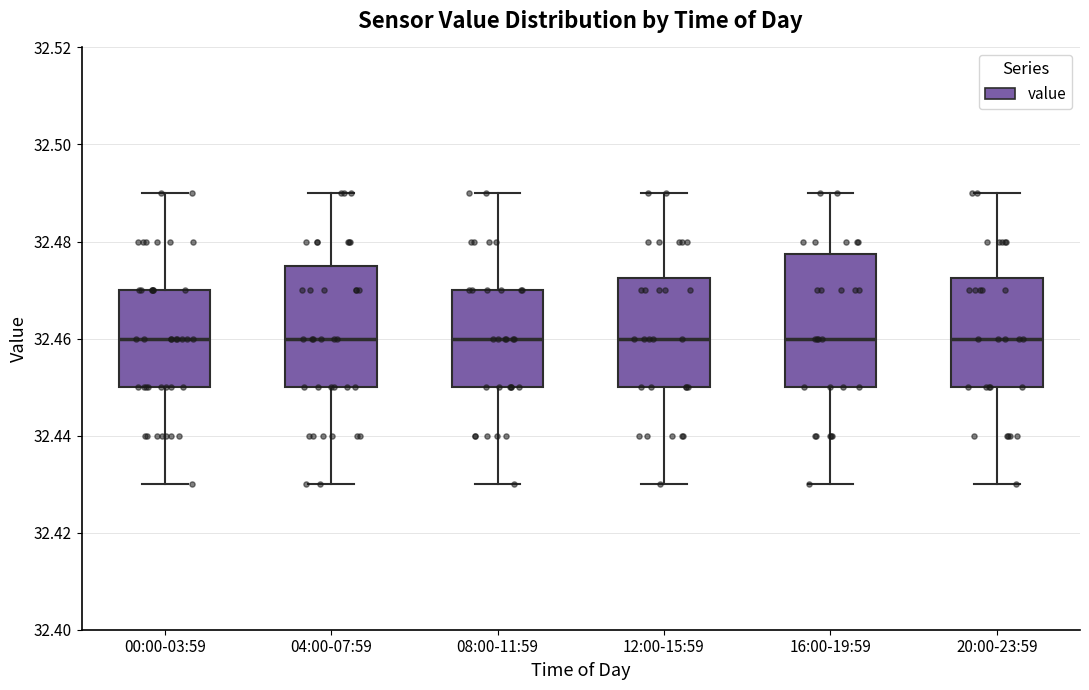

Reading left to right, transcribe this box plot: for each box, give where its median line is, the range the box spans, and where its two whiskers end, as read against the y-axis. The values are not printed on the chart, so give them approximately, as read against the axis.

00:00-03:59: median 32.460, box 32.450 to 32.470, whiskers 32.430 to 32.490
04:00-07:59: median 32.460, box 32.450 to 32.476, whiskers 32.430 to 32.490
08:00-11:59: median 32.460, box 32.450 to 32.470, whiskers 32.430 to 32.490
12:00-15:59: median 32.460, box 32.450 to 32.472, whiskers 32.430 to 32.490
16:00-19:59: median 32.460, box 32.450 to 32.478, whiskers 32.430 to 32.490
20:00-23:59: median 32.460, box 32.450 to 32.472, whiskers 32.430 to 32.490